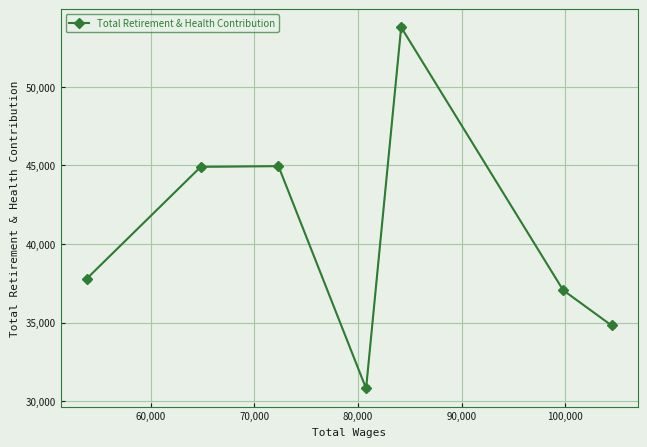

What is the difference between the maximum and minimum values?

22964